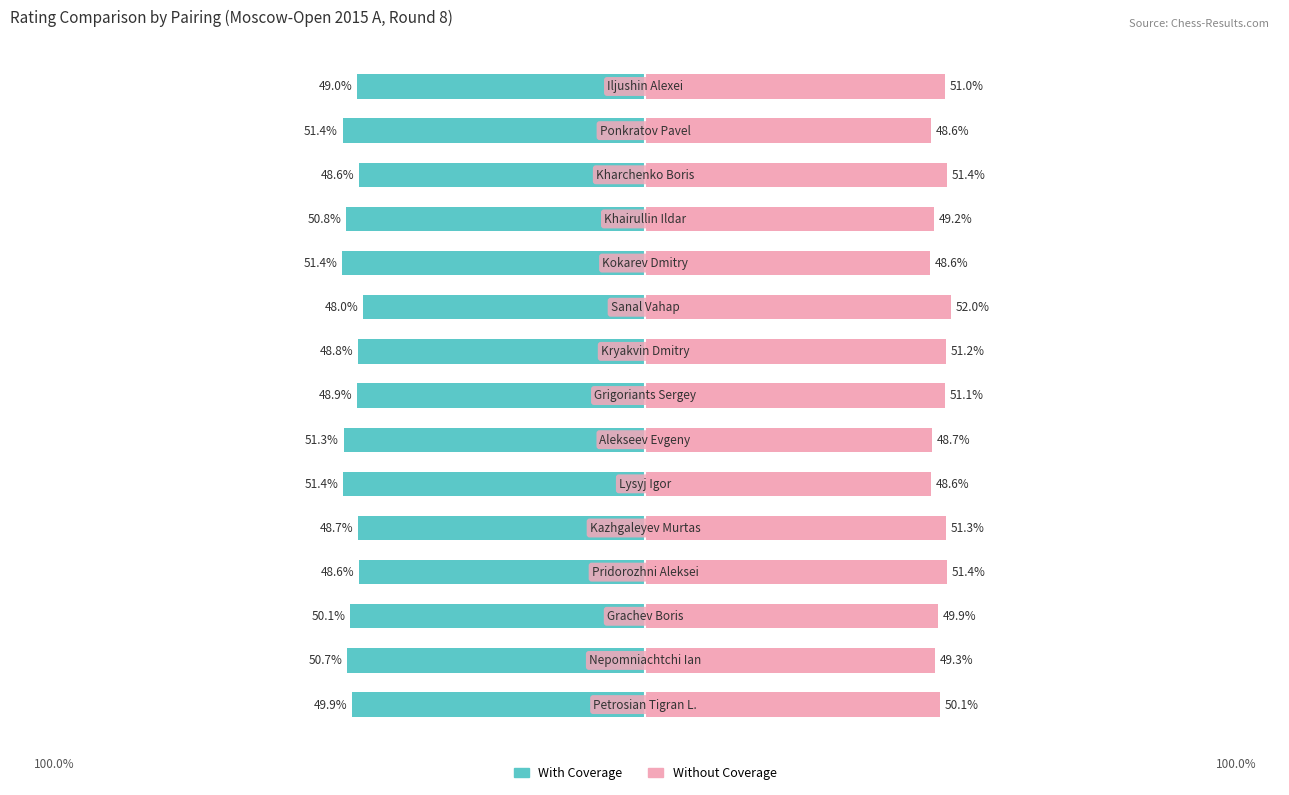

At how many categories does at least one series exceed 31?

15